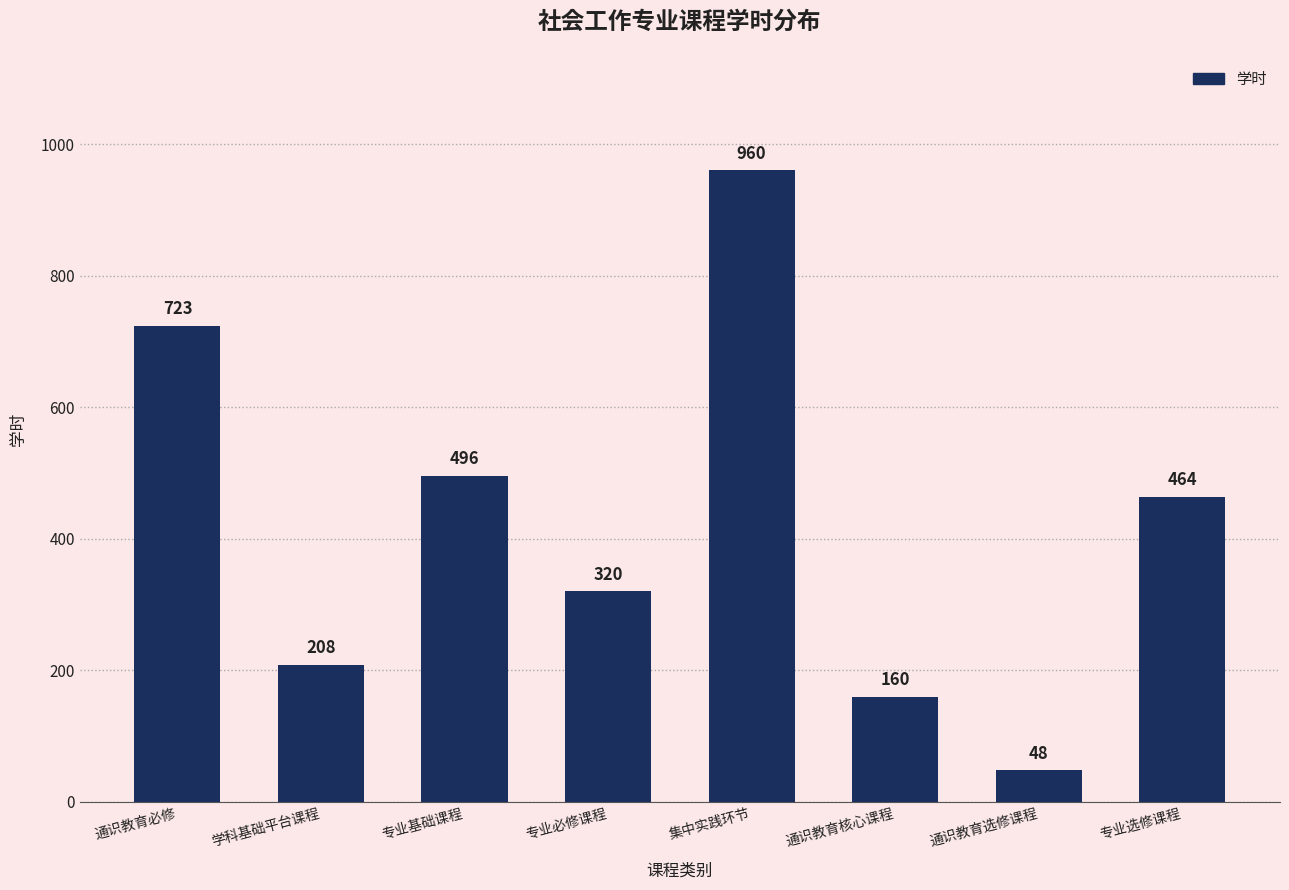

Between 专业基础课程 and 通识教育选修课程, which is larger?

专业基础课程